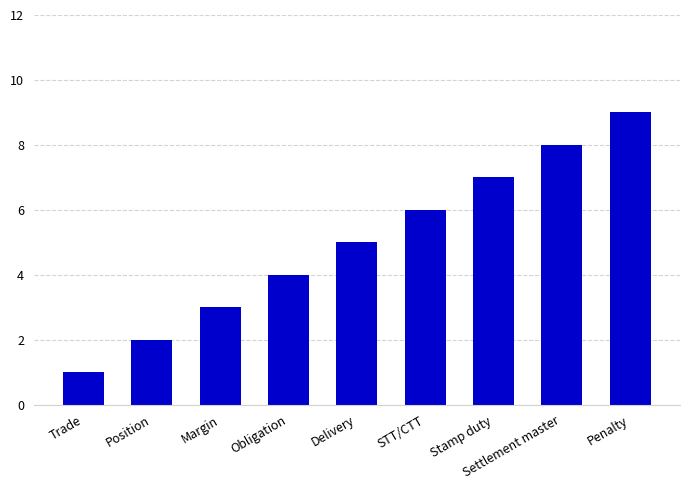

How many distinct data groups are displayed?

1